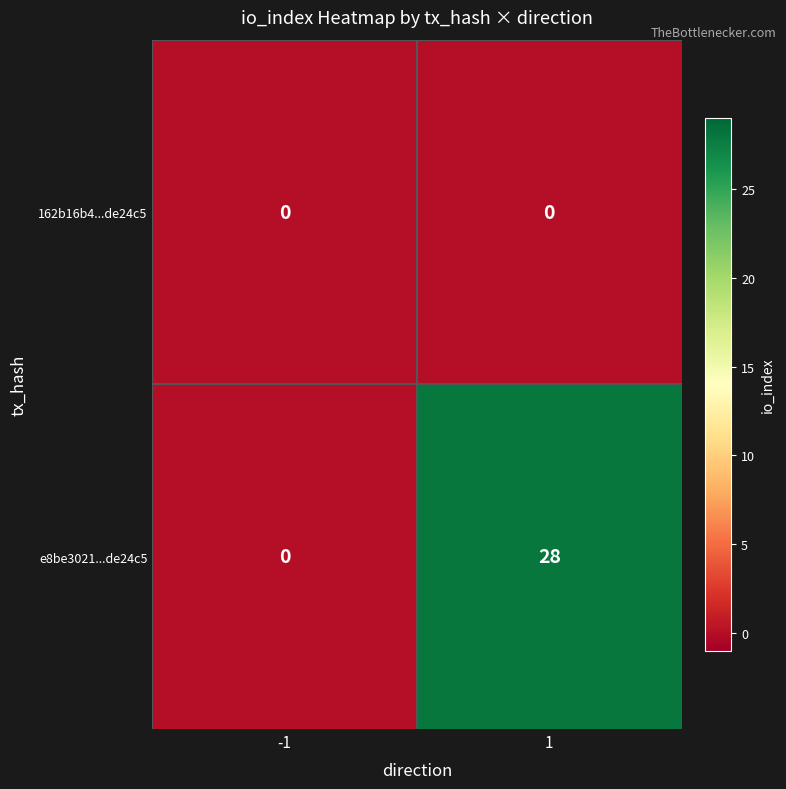

What is the maximum value shown in the chart?

28